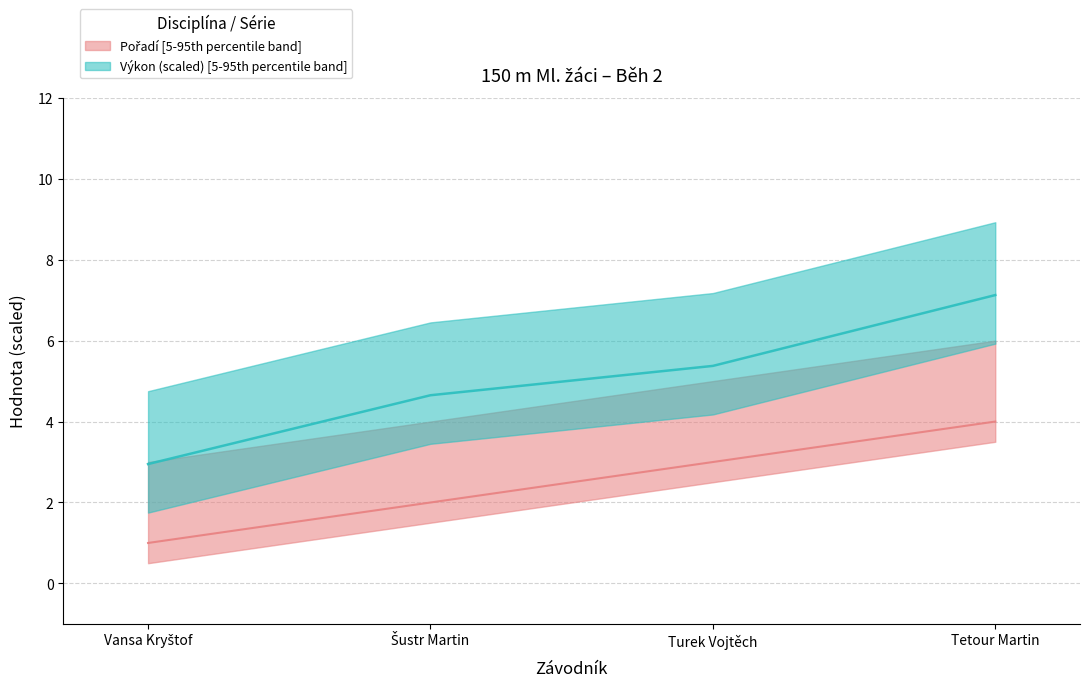

Where is Pořadí nearest to the value 2?

Šustr Martin